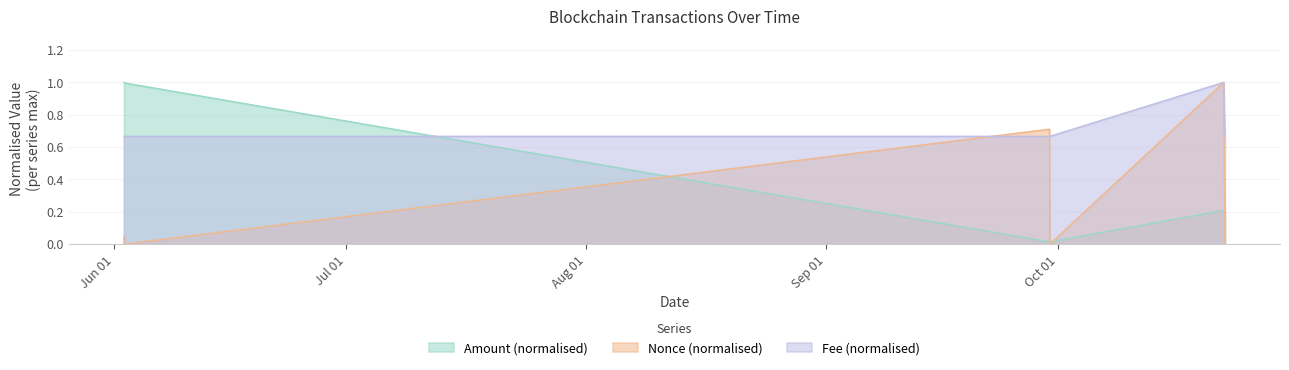

Which series has the widest spread of values?

Nonce